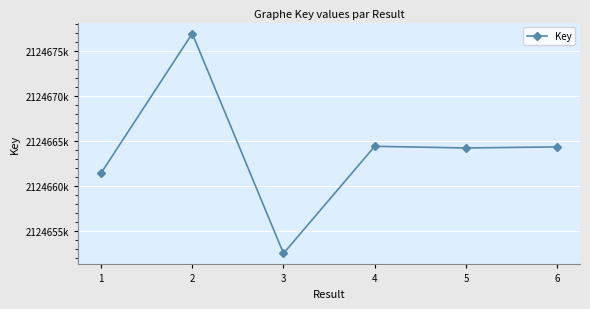

The chart shows a value of 2124664394 at 4. True or false?

True